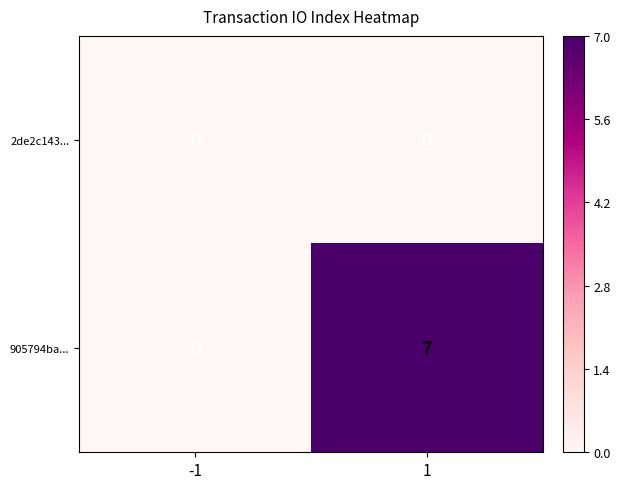

What is the greatest value displayed?

7